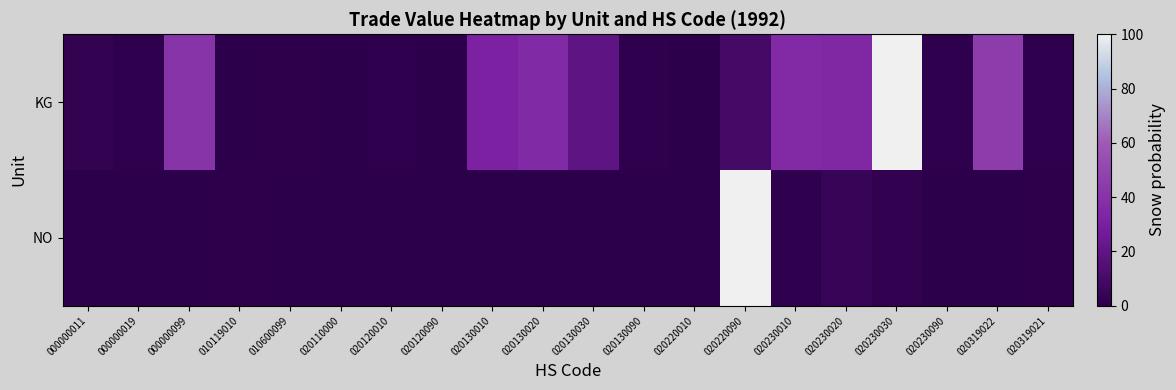

Reading right to left, what are all the values shown in this chart?

KG: 020319021=0.9	020319022=45.0	020230090=0.8	020230030=100.0	020230020=34.7	020230010=36.2	020220090=9.5	020220010=0.0	020130090=0.8	020130030=19.6	020130020=35.6	020130010=31.6	020120090=0.3	020120010=1.0	020110000=0.3	010600099=0.5	010119010=0.0	000000099=41.3	000000019=1.1	000000011=2.5
NO: 020319021=0.5	020319022=0.0	020230090=0.0	020230030=2.3	020230020=4.4	020230010=1.0	020220090=100.0	020220010=0.0	020130090=0.1	020130030=0.0	020130020=0.0	020130010=0.0	020120090=0.2	020120010=0.1	020110000=0.0	010600099=0.0	010119010=0.6	000000099=0.0	000000019=0.0	000000011=0.0